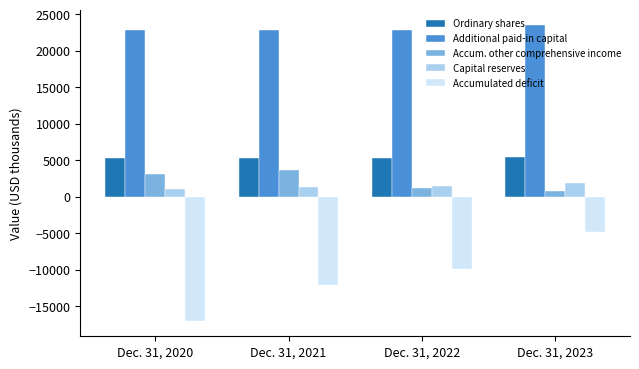

How many groups of bars are there?

4